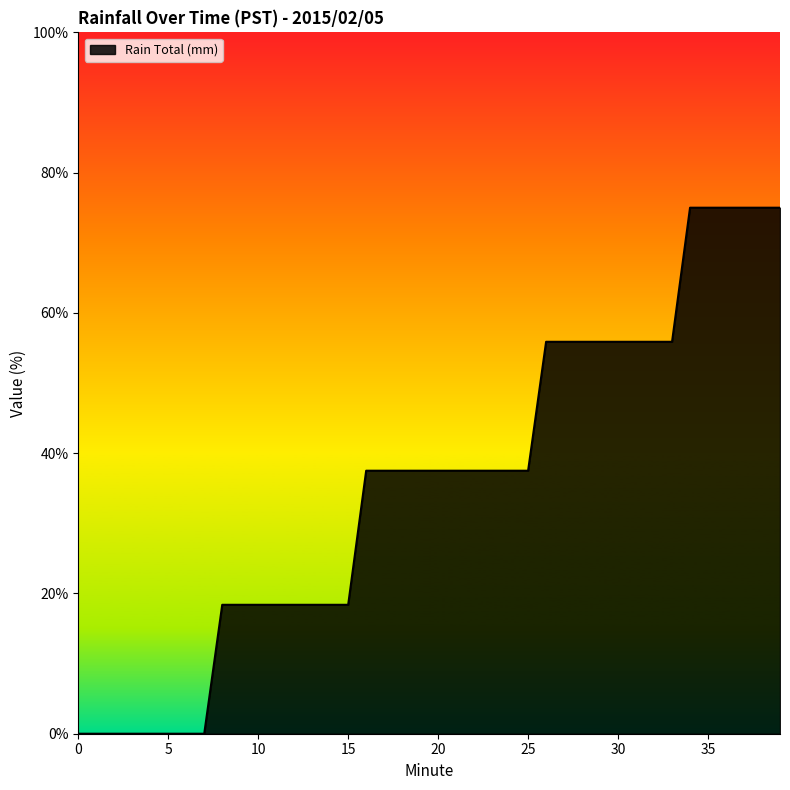

What is the difference between the maximum and minimum values?

75.0